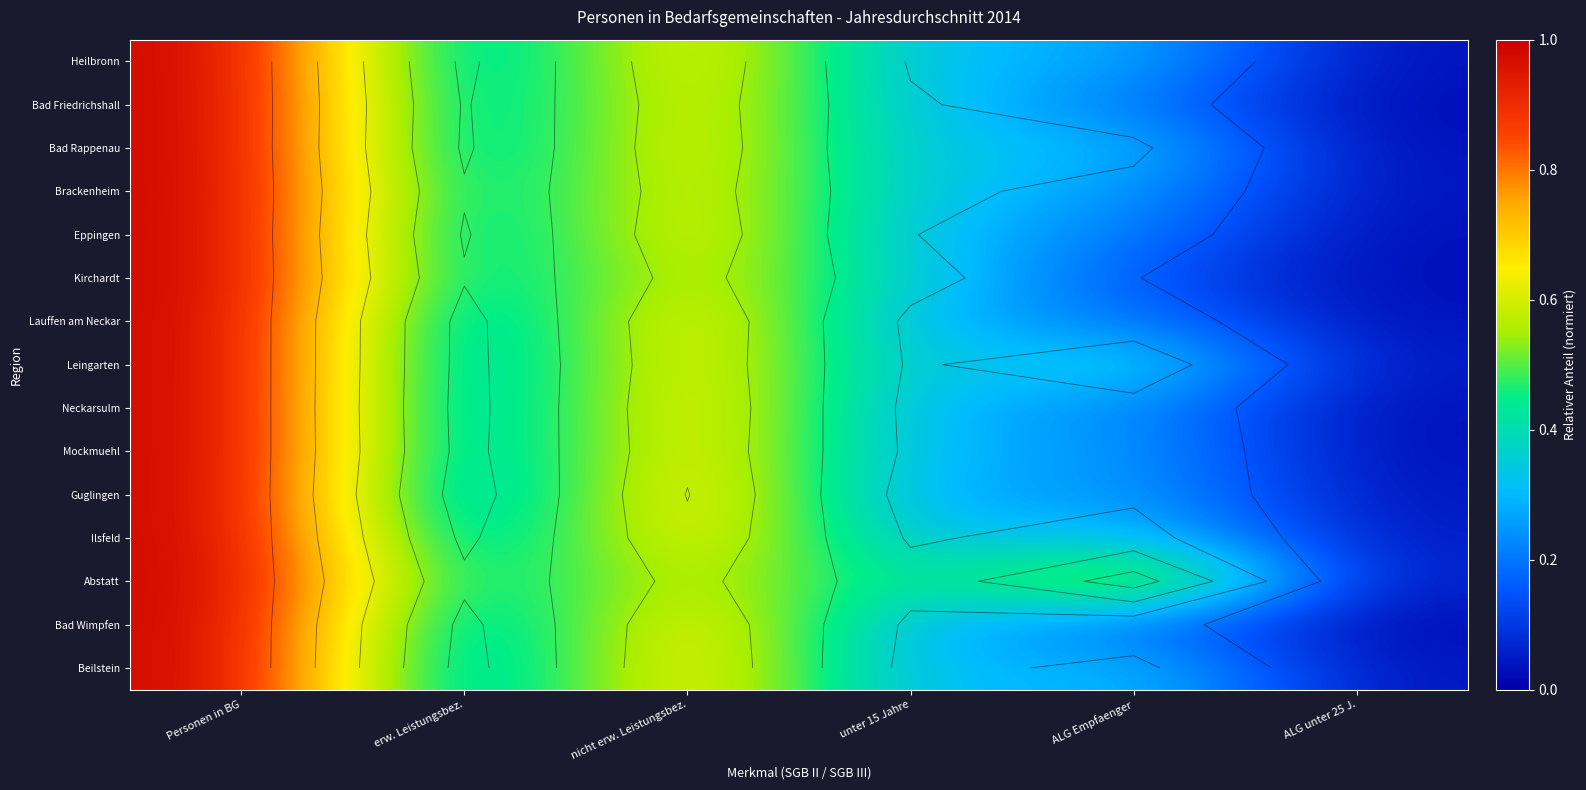

Which category has the highest value in the Lauffen am Neckar series?

Personen in BG